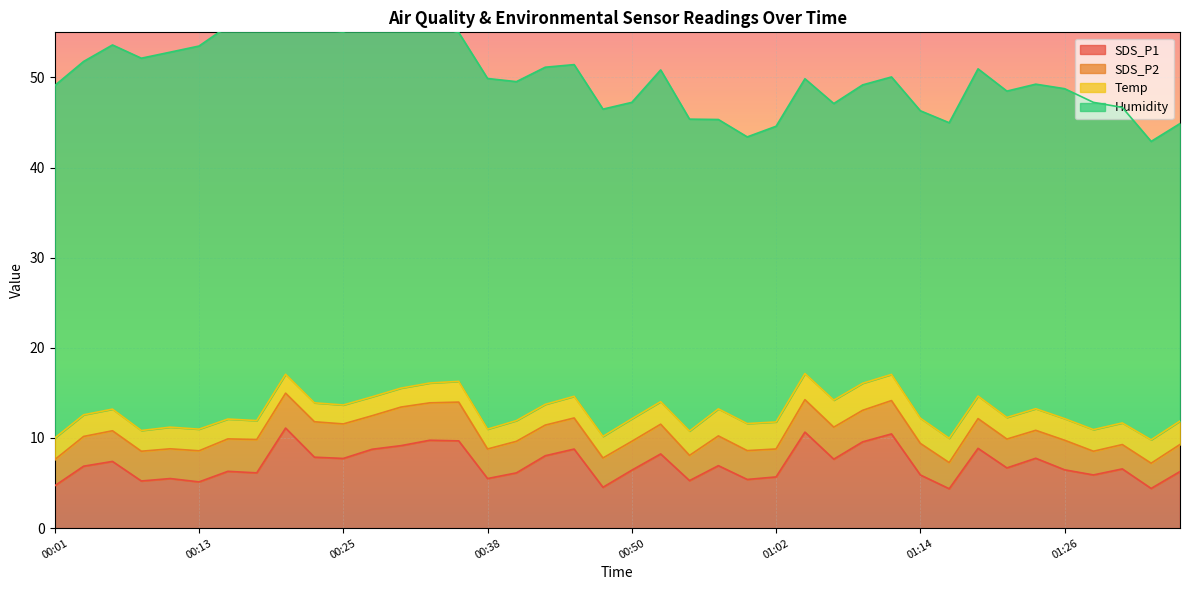

True or false: SDS_P2 and Humidity cross at least once.

False